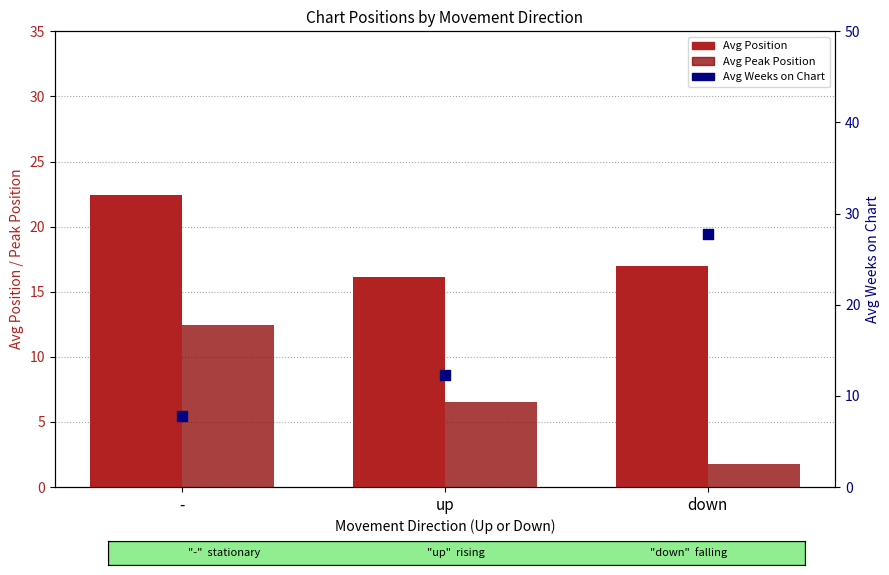

Which series contains the lowest Y value?

Avg Peak Position